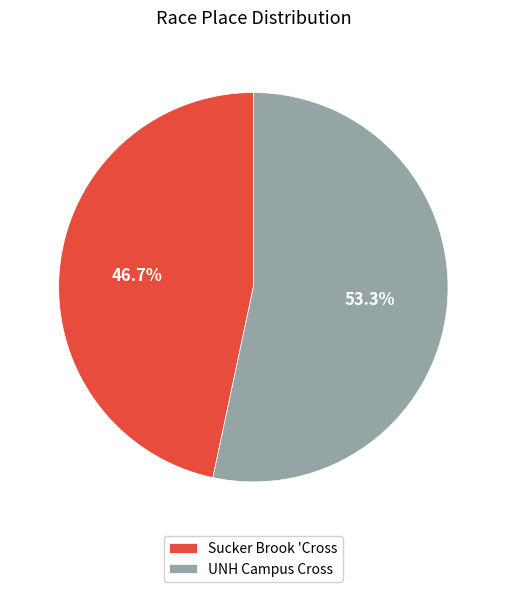

How many segments does this pie chart have?

2